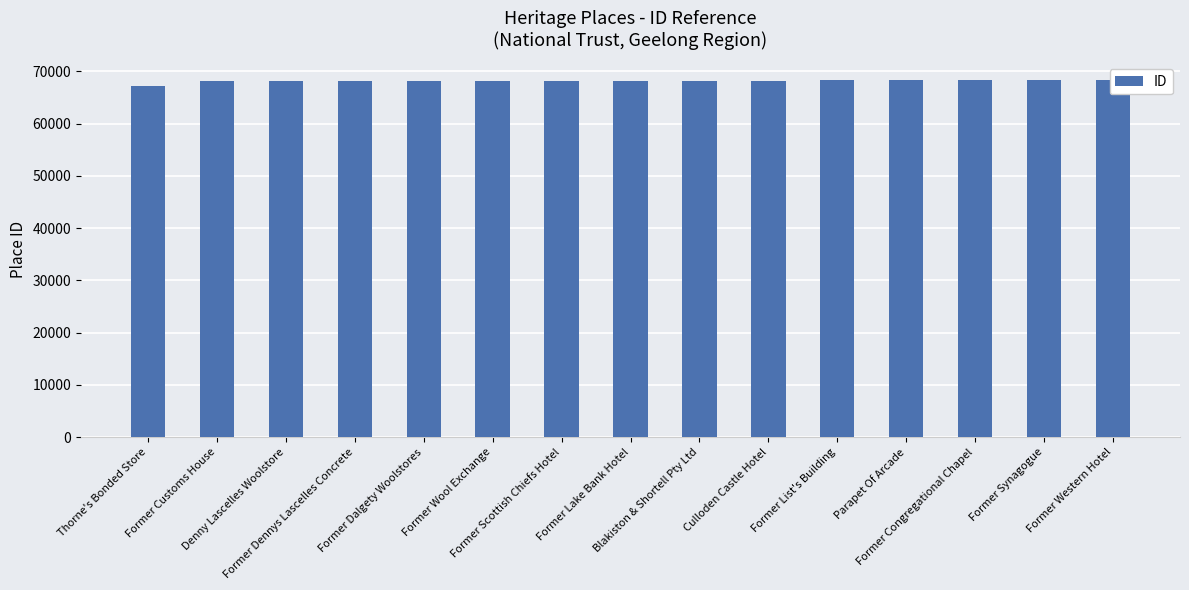

What is the difference between the maximum and minimum values?

1208